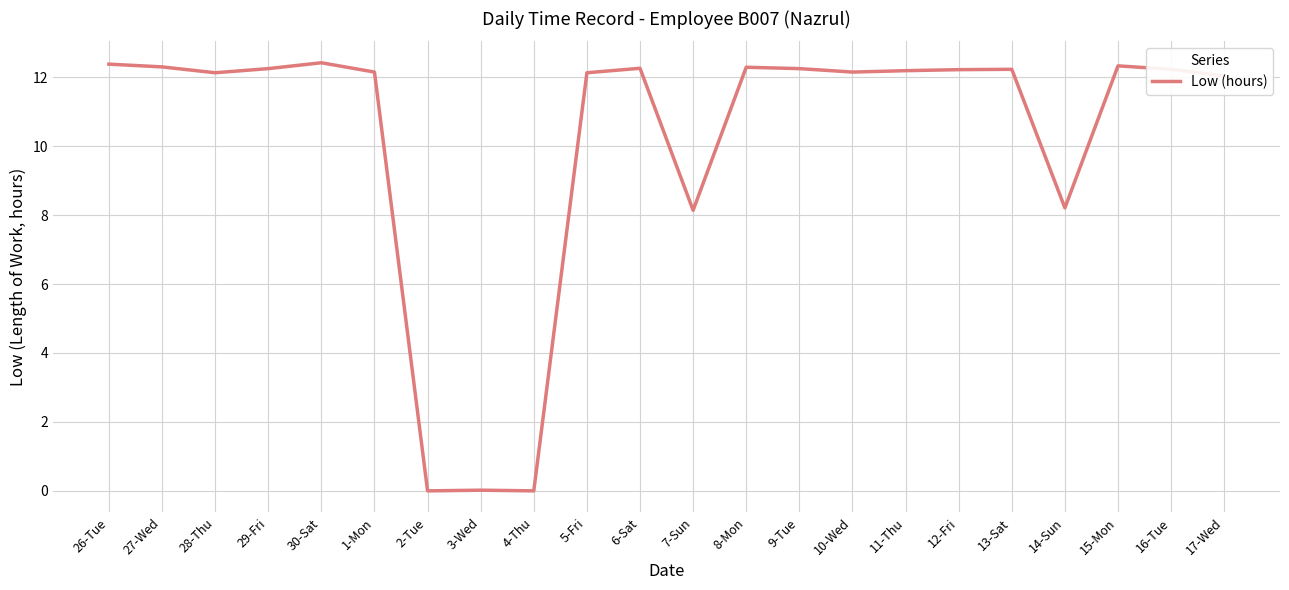

Does the chart display data point markers on the line(s)?

No